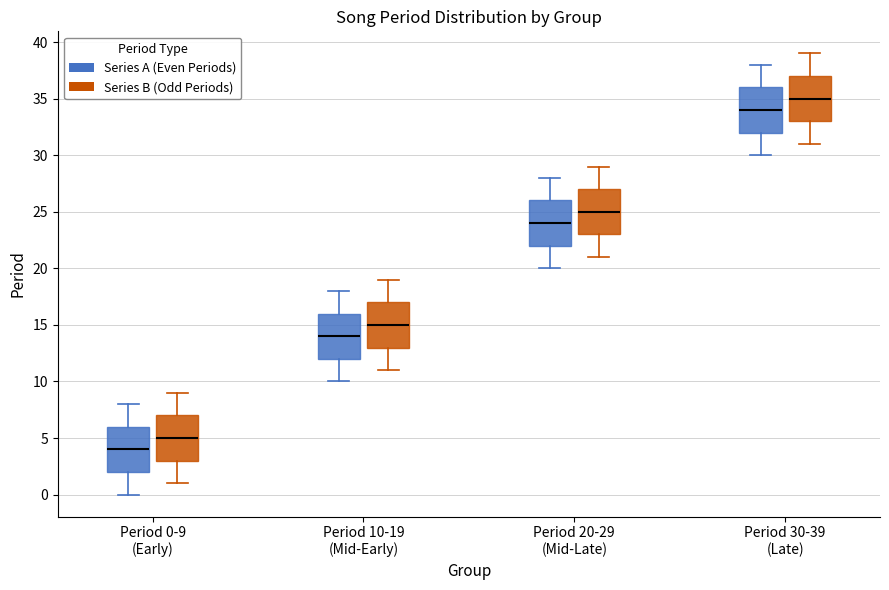

Reading left to right, transcribe this box plot: for each box, give where its median line is, the range the box spans, and where its two whiskers end, as read against the y-axis. The values are not printed on the chart, so give them approximately, as read against the axis.

Period 0-9 (Early) (Series A (Even Periods)): median 4, box 2 to 6, whiskers 0 to 8
Period 0-9 (Early) (Series B (Odd Periods)): median 5, box 3 to 7, whiskers 1 to 9
Period 10-19 (Mid-Early) (Series A (Even Periods)): median 14, box 12 to 16, whiskers 10 to 18
Period 10-19 (Mid-Early) (Series B (Odd Periods)): median 15, box 13 to 17, whiskers 11 to 19
Period 20-29 (Mid-Late) (Series A (Even Periods)): median 24, box 22 to 26, whiskers 20 to 28
Period 20-29 (Mid-Late) (Series B (Odd Periods)): median 25, box 23 to 27, whiskers 21 to 29
Period 30-39 (Late) (Series A (Even Periods)): median 34, box 32 to 36, whiskers 30 to 38
Period 30-39 (Late) (Series B (Odd Periods)): median 35, box 33 to 37, whiskers 31 to 39